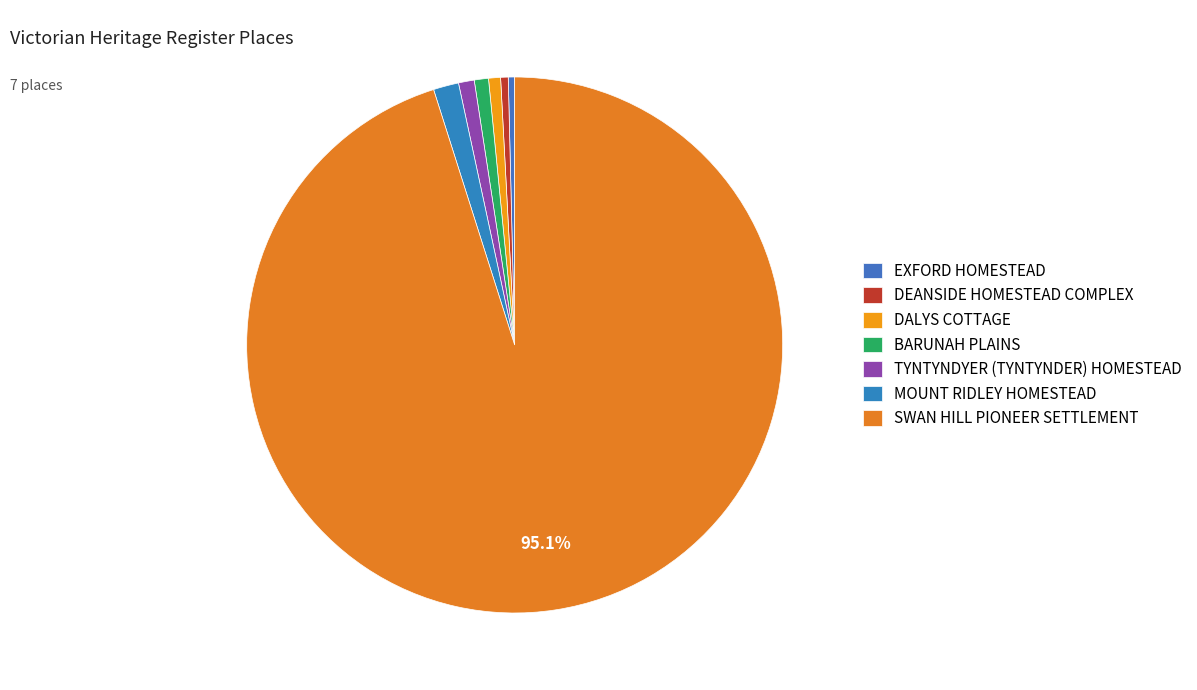

To the nearest percent, what is the average slice percentage?

14%